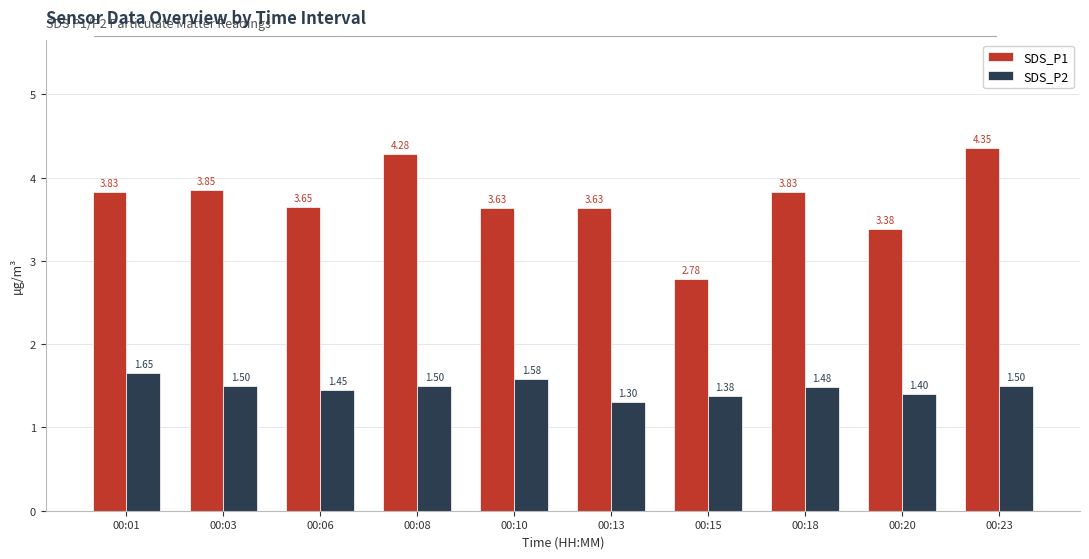

What is the sum of all SDS_P2 values?

14.7